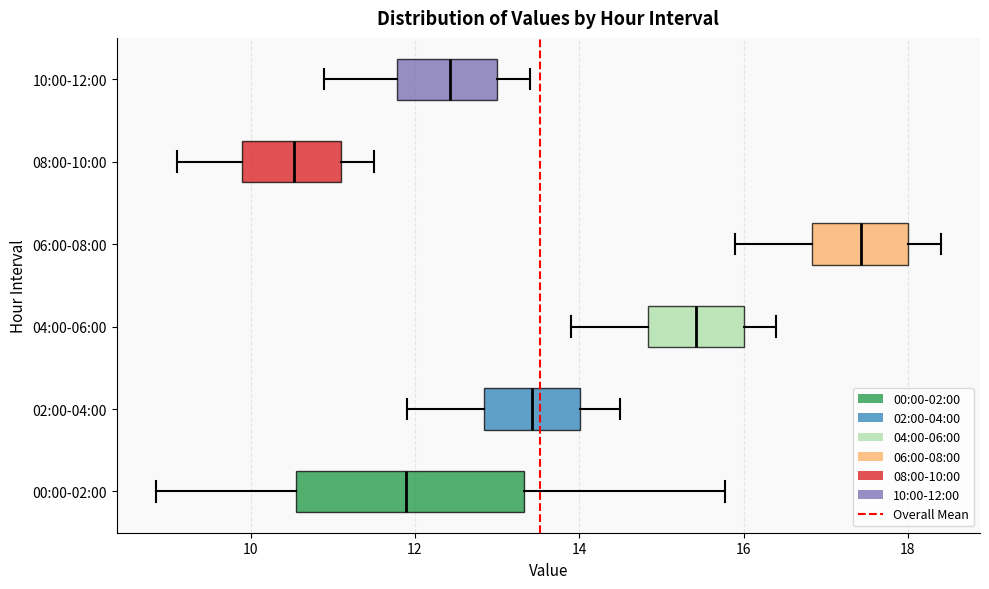

Comparing the boxes themselves (not the whiskers), which one is the widest?

00:00-02:00